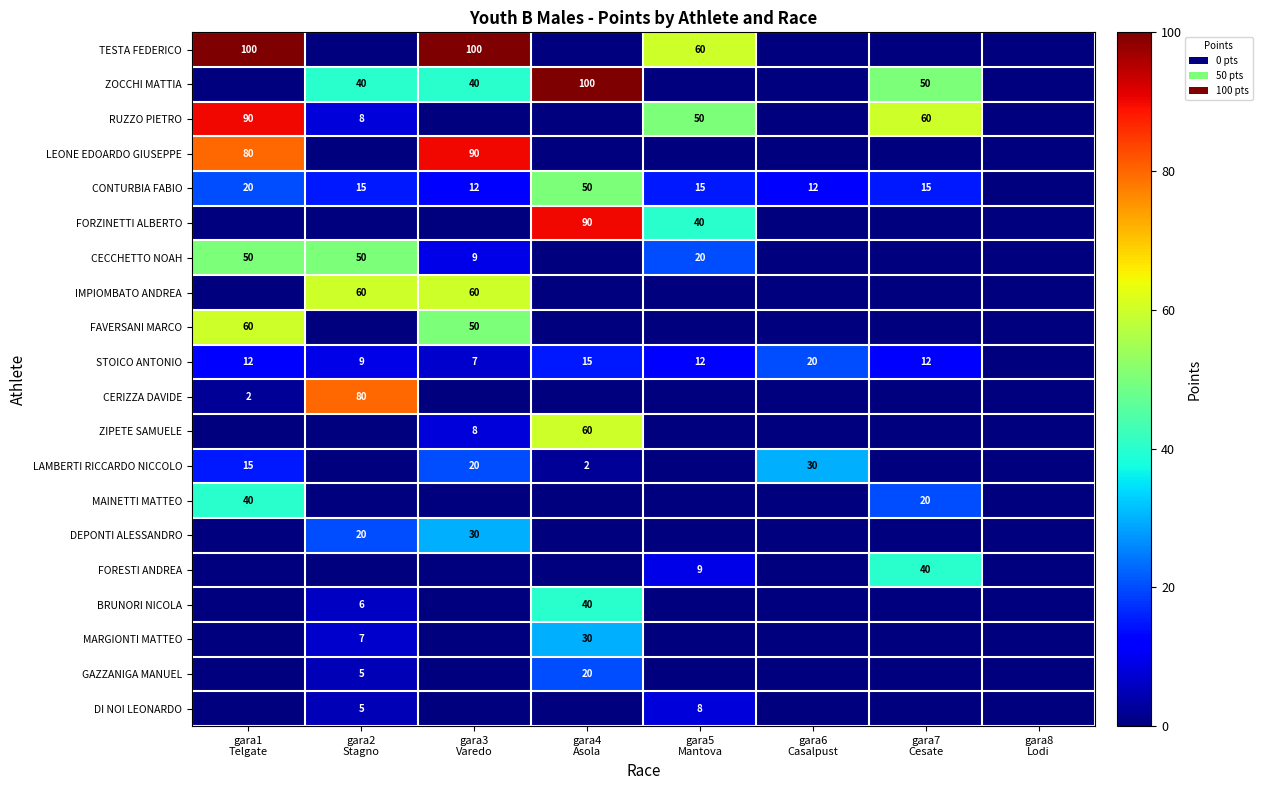

What is the difference between the CONTURBIA FABIO values at gara4 Asola and gara3 Varedo?

38